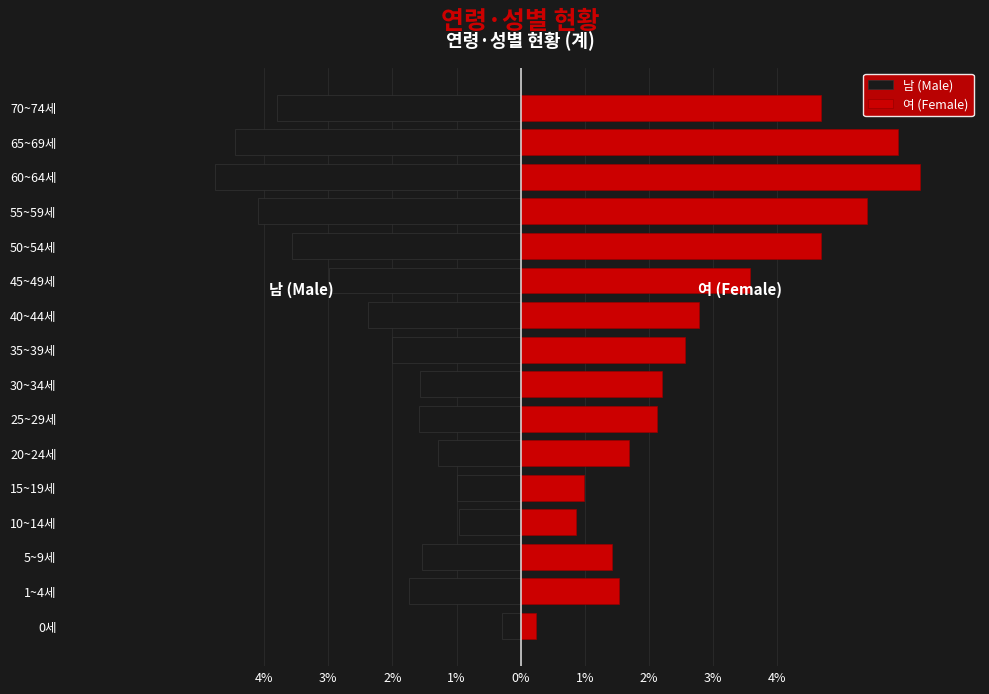

Which series has the largest total across all categories?

여 (Female)